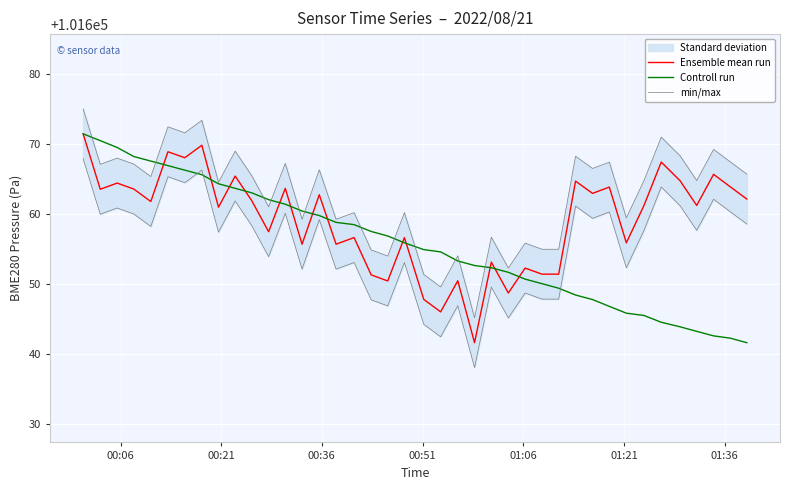

How many lines are shown in the chart?

3